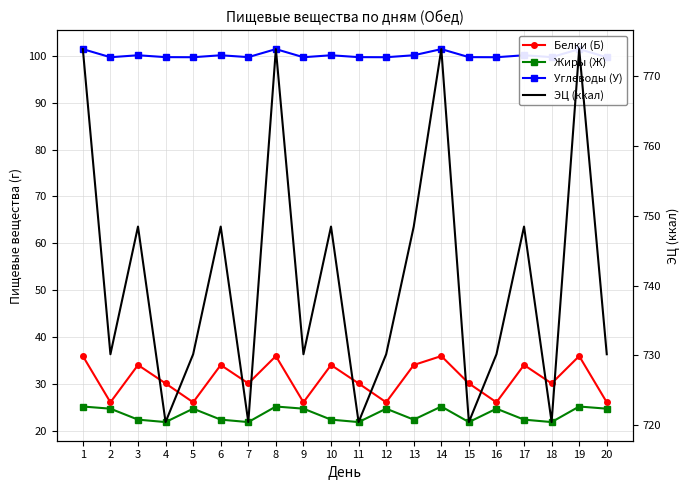

Is the value of Жиры (Ж) at 4 greater than the value of Белки (Б) at 19?

No